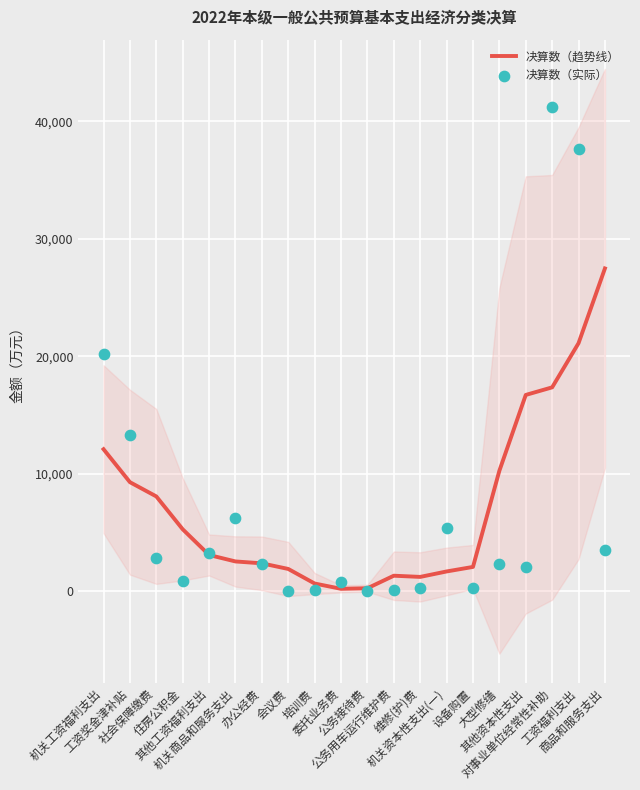

What are all the series names shown in the legend?

决算数（趋势线）, 决算数（实际）